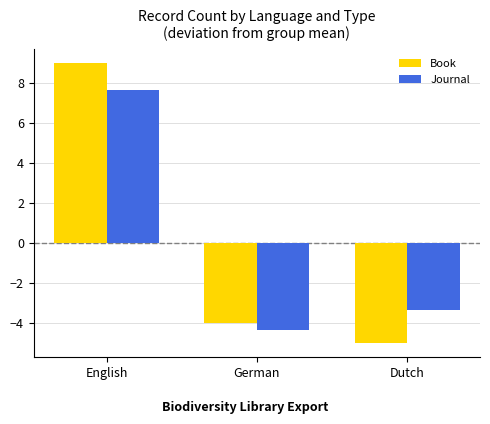

List the series in order of their peak value, highest first.

Book, Journal